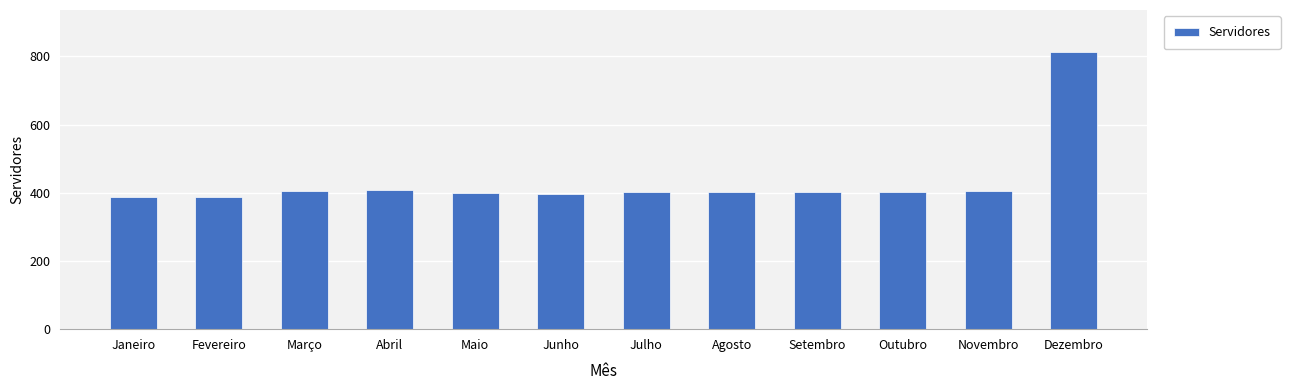

Count the number of data series in this chart.

1